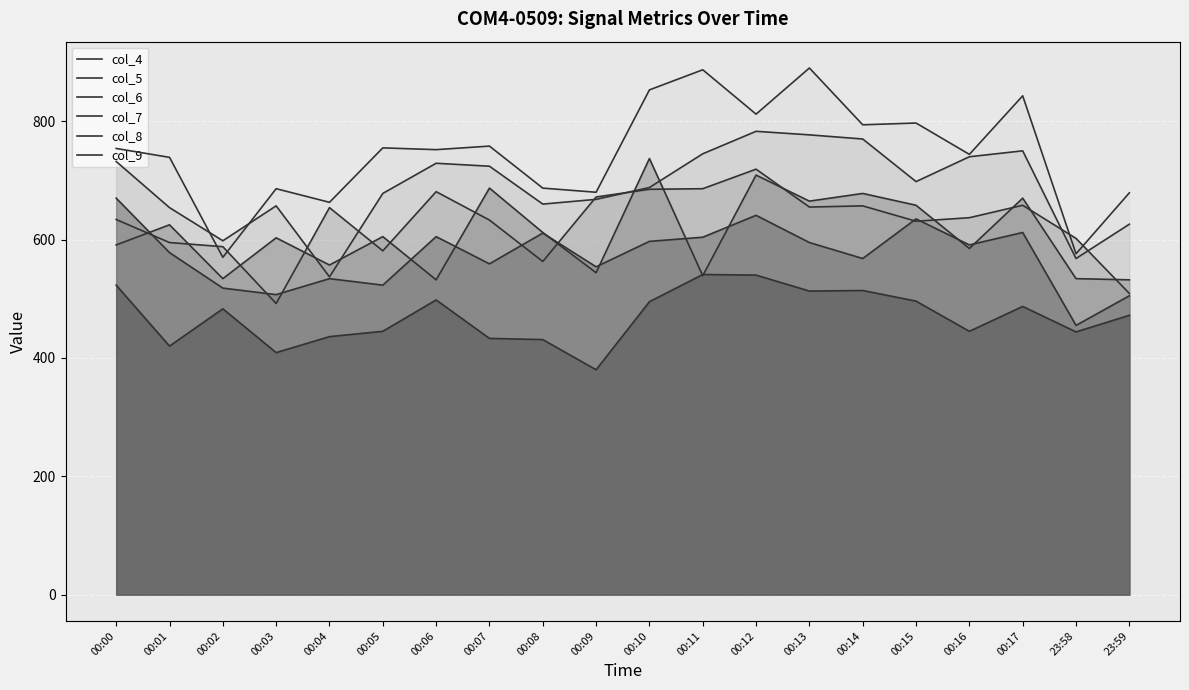

Between which two adjacent categories do col_5 and col_7 first intersect?

00:03 and 00:04